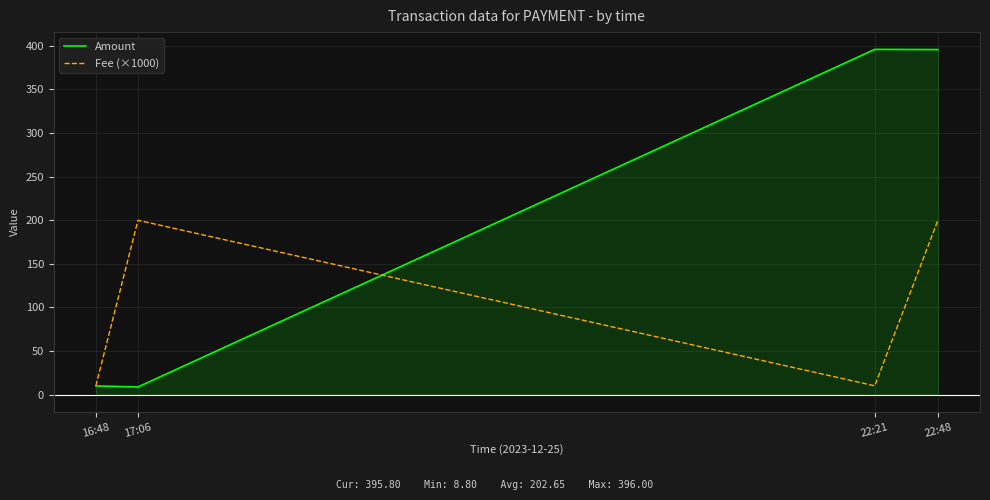

The Fee (×1000) series shows 10.1 at 16:48. True or false?

True